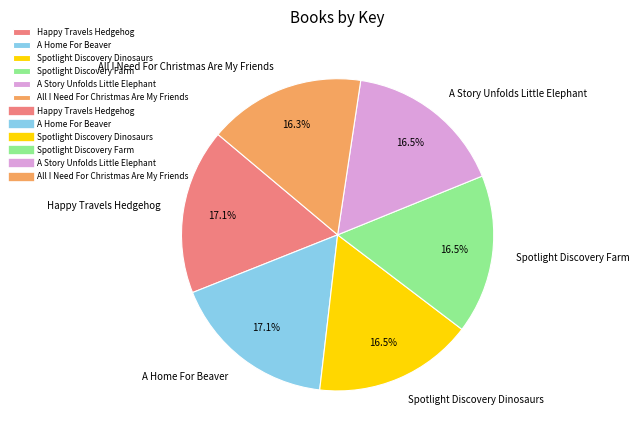

Is it true that All I Need For Christmas Are My Friends is 6% of the pie?

False